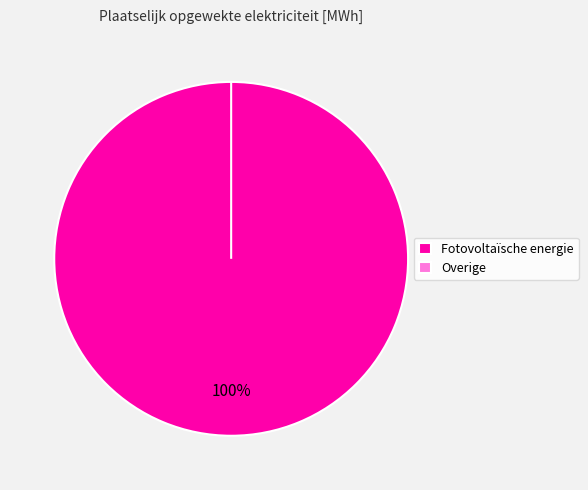

How many slices are in this pie chart?

2